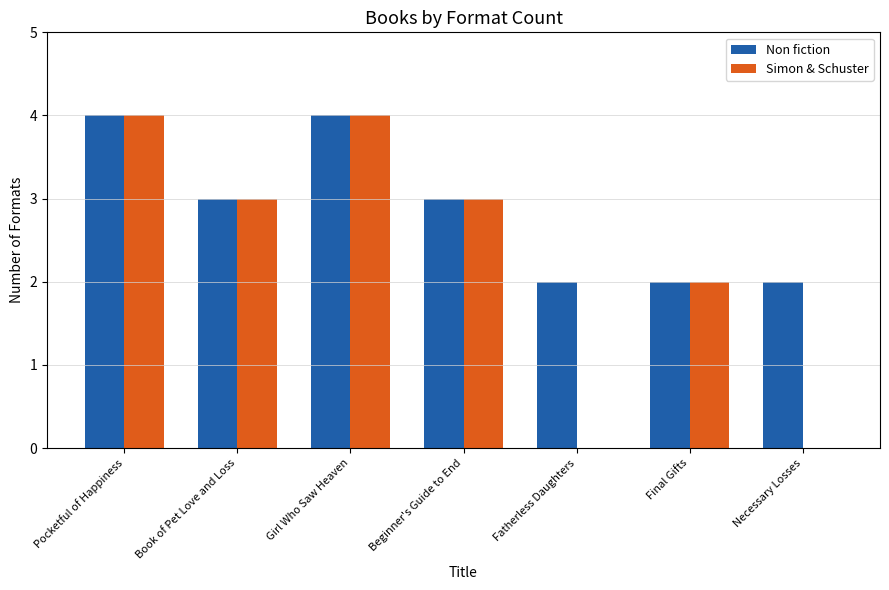

What is the sum of the Non fiction values at Book of Pet Love and Loss and Pocketful of Happiness?

7